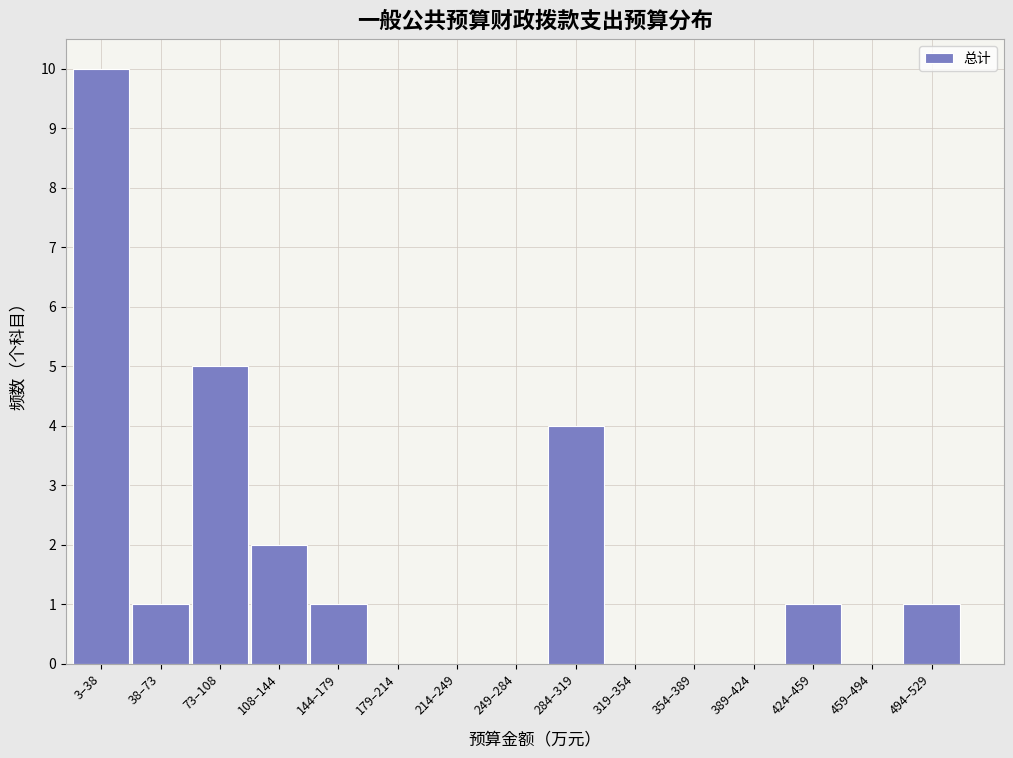

The value at 179–214 is 6. True or false?

False